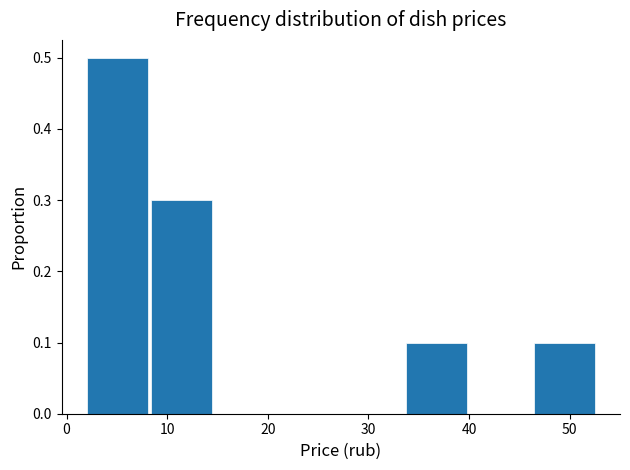

How tall is the bar that spans 8 to 15 on the x-axis? Neither the bar edges nor the heights are printed on the chart, so give them approximately, as read against the axes.

0.3